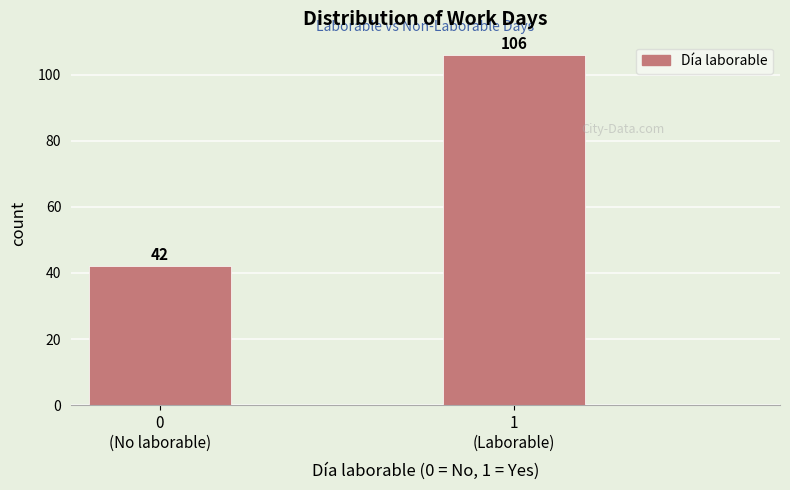

Reading left to right, list all the values displayed in this chart.

42	106